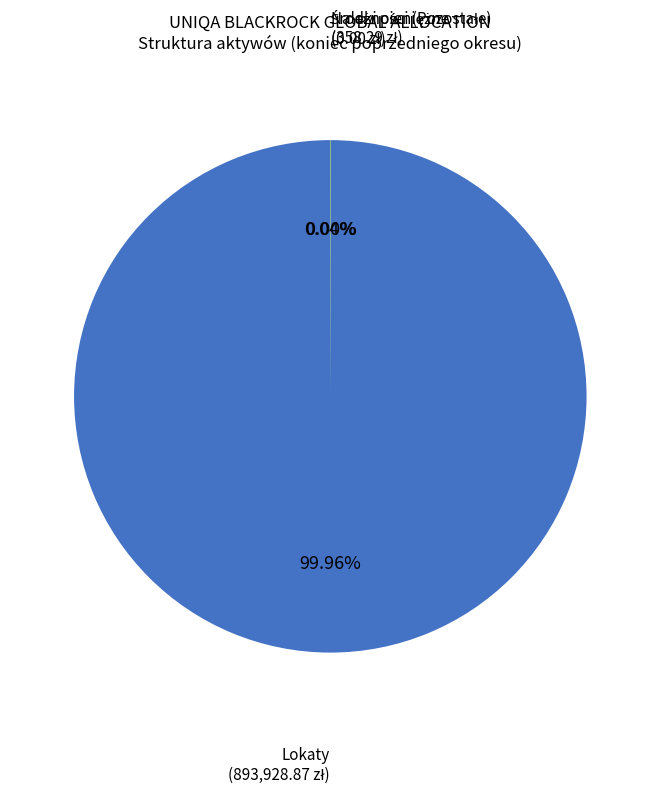

How many segments does this pie chart have?

3